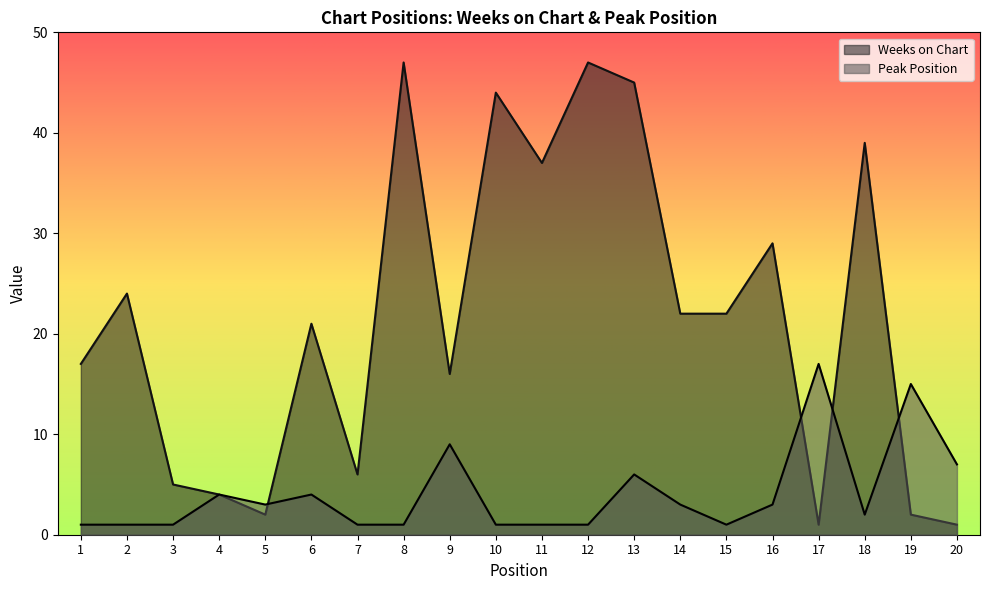

True or false: Weeks on Chart and Peak Position intersect in this chart.

True